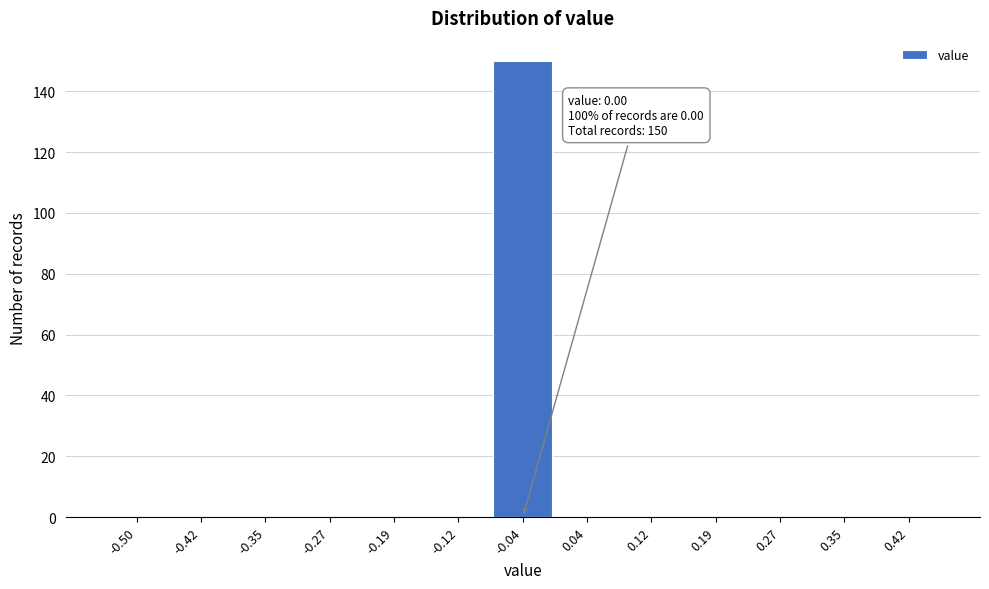

Reading right to left, what are all the values shown in this chart?

0.42=0	0.35=0	0.27=0	0.19=0	0.12=0	0.04=0	-0.04=150	-0.12=0	-0.19=0	-0.27=0	-0.35=0	-0.42=0	-0.50=0